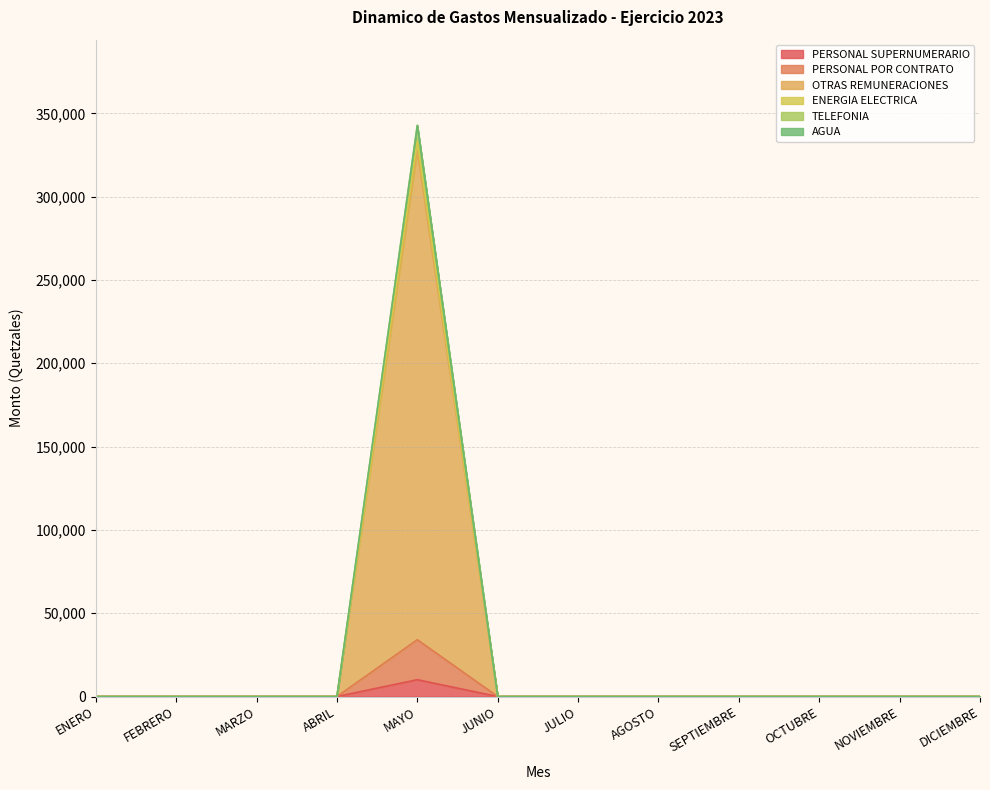

What is the label of the 11th point from the left?

NOVIEMBRE